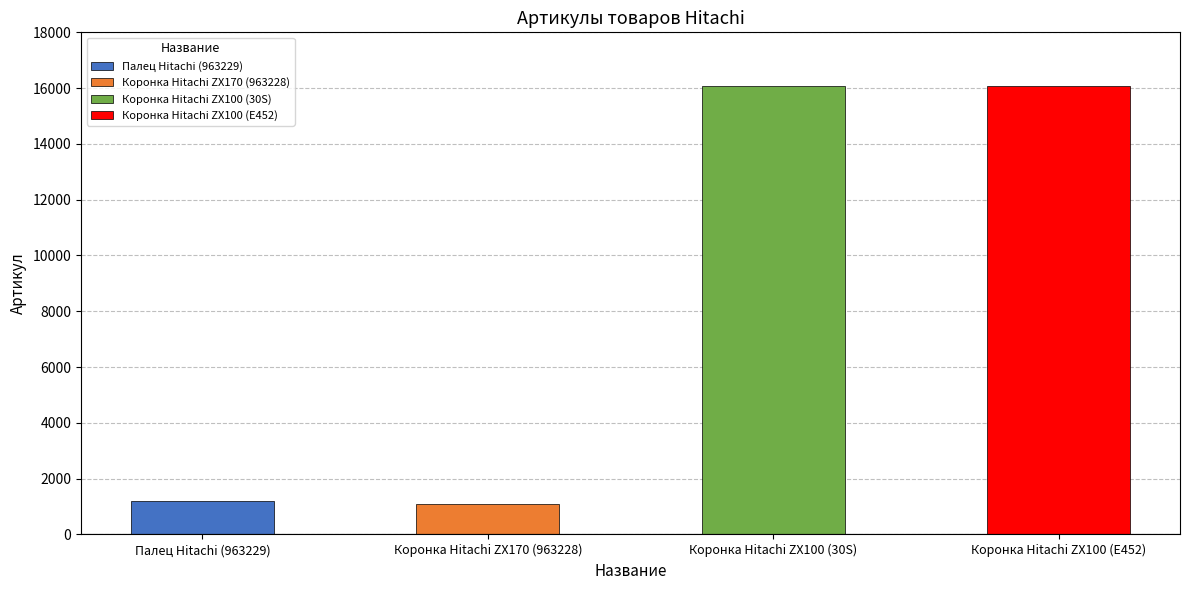

At which label is the value closest to 8590?

Палец Hitachi (963229)